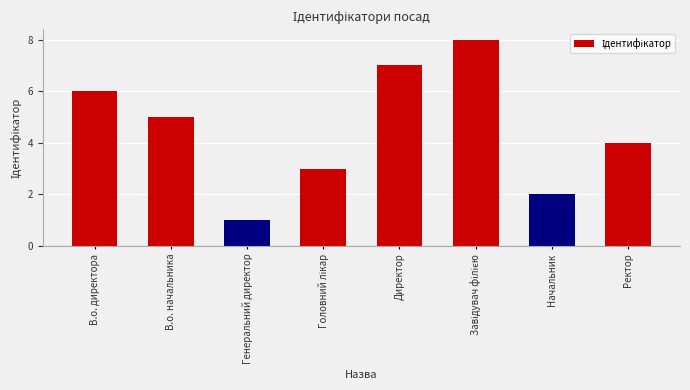

Which label corresponds to the smallest value in the chart?

Генеральний директор